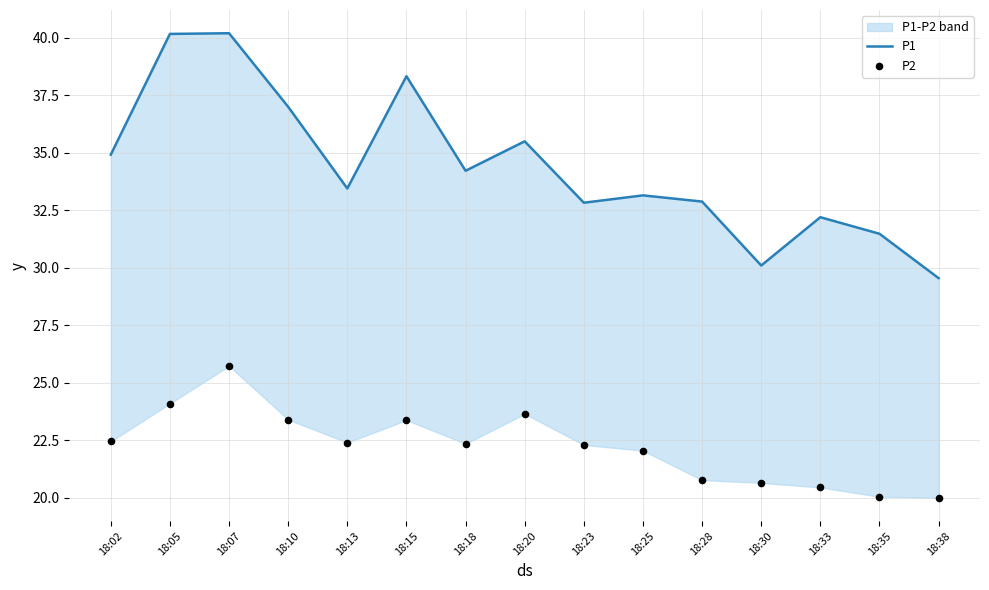

Which series has the largest Y range (max minus min)?

P1